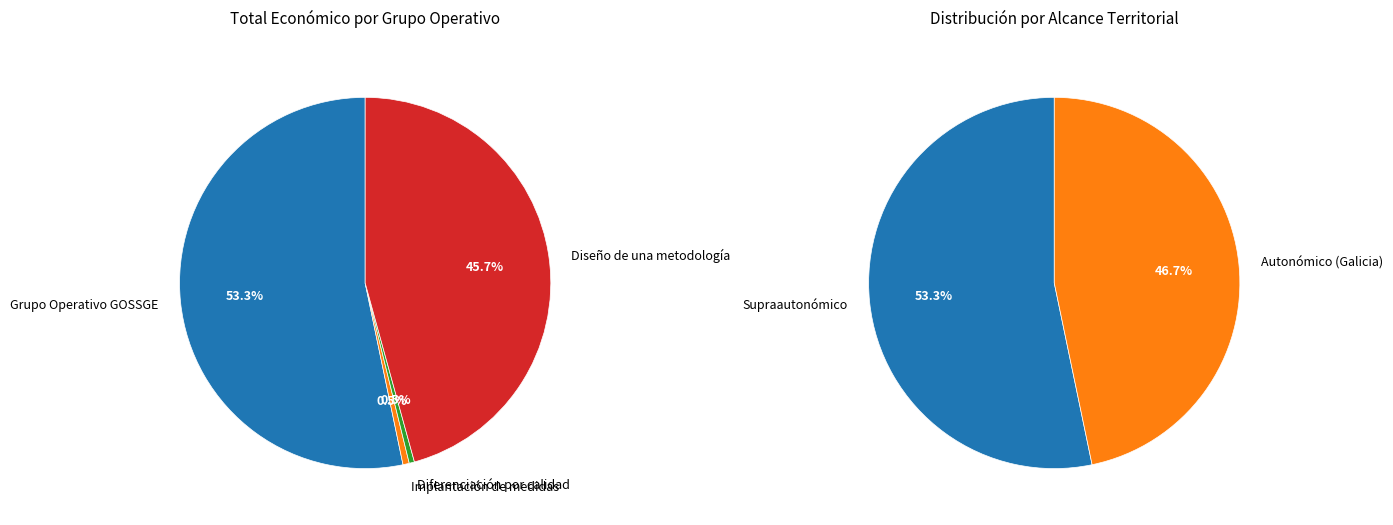

Between Grupo Operativo GOSSGE and Diseño de una metodología, which is larger?

Grupo Operativo GOSSGE